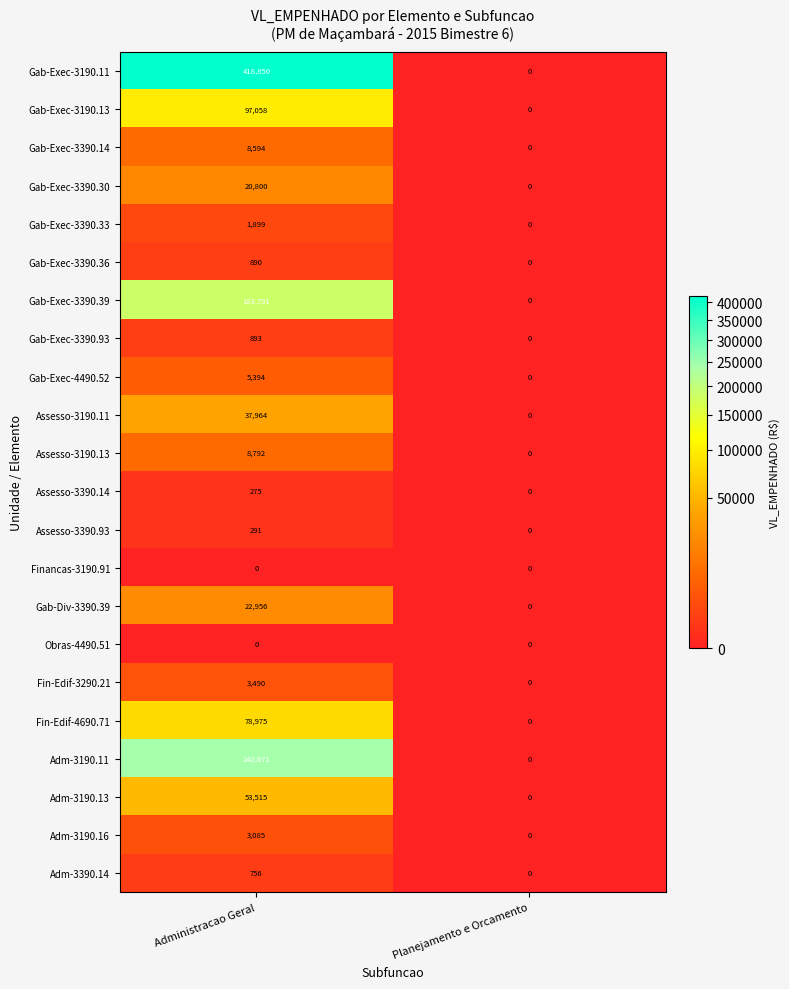

What is the greatest value displayed?

418850